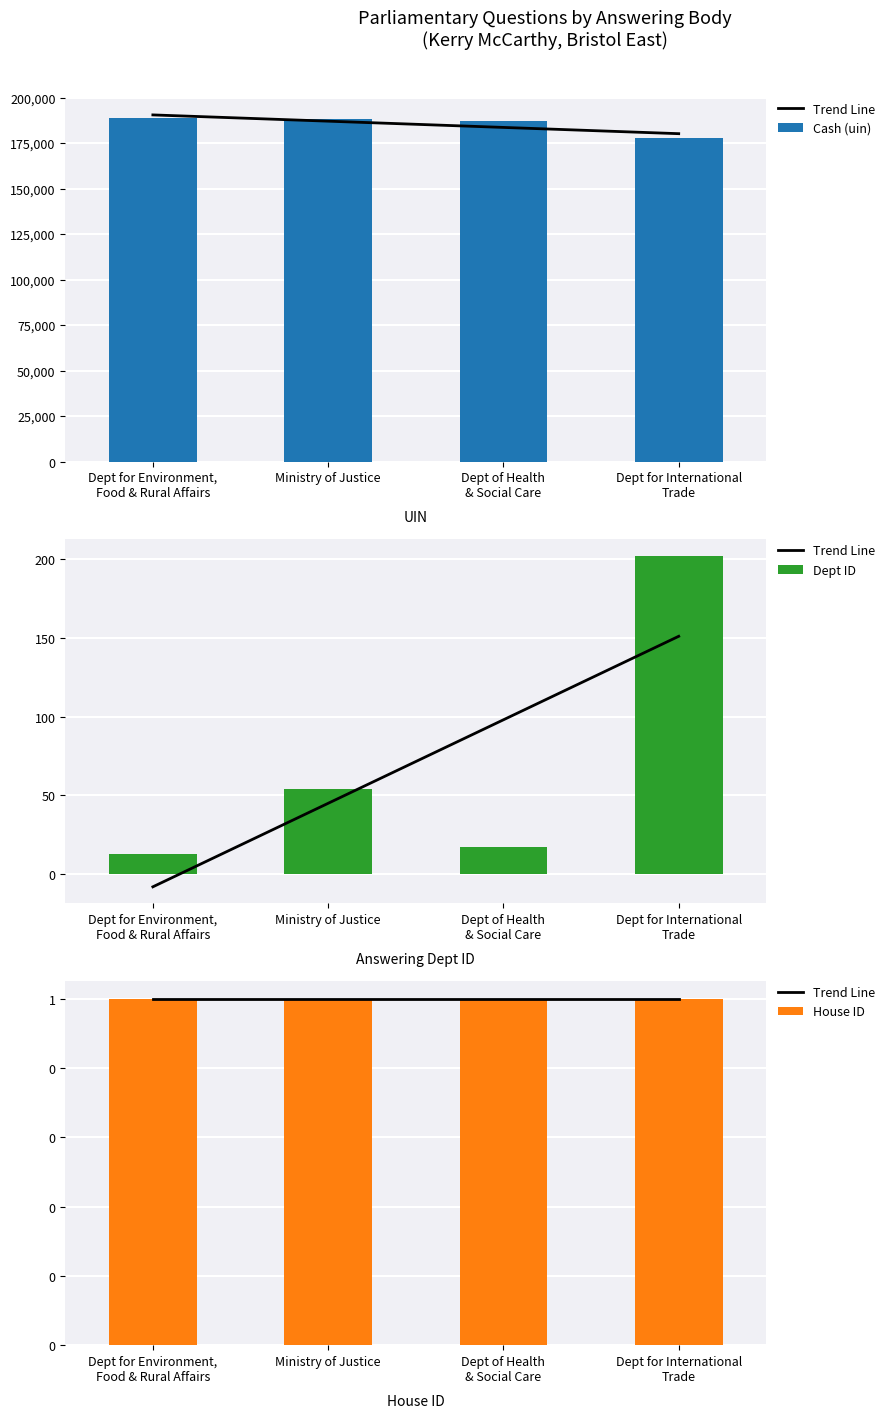

Between Dept of Health
& Social Care and Dept for International
Trade, which series saw the biggest shift?

Cash (uin)